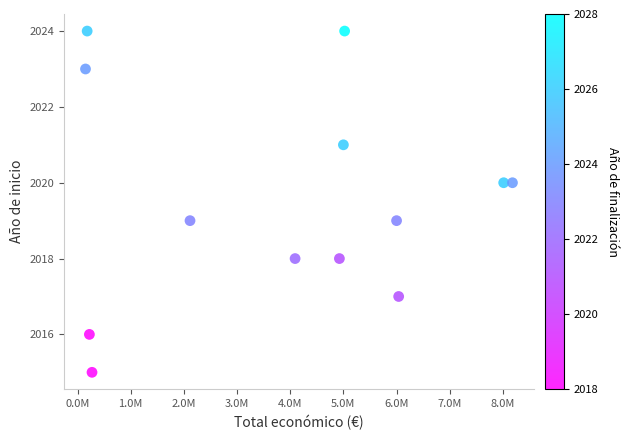

What is the range of Y values (max minus min)?

9